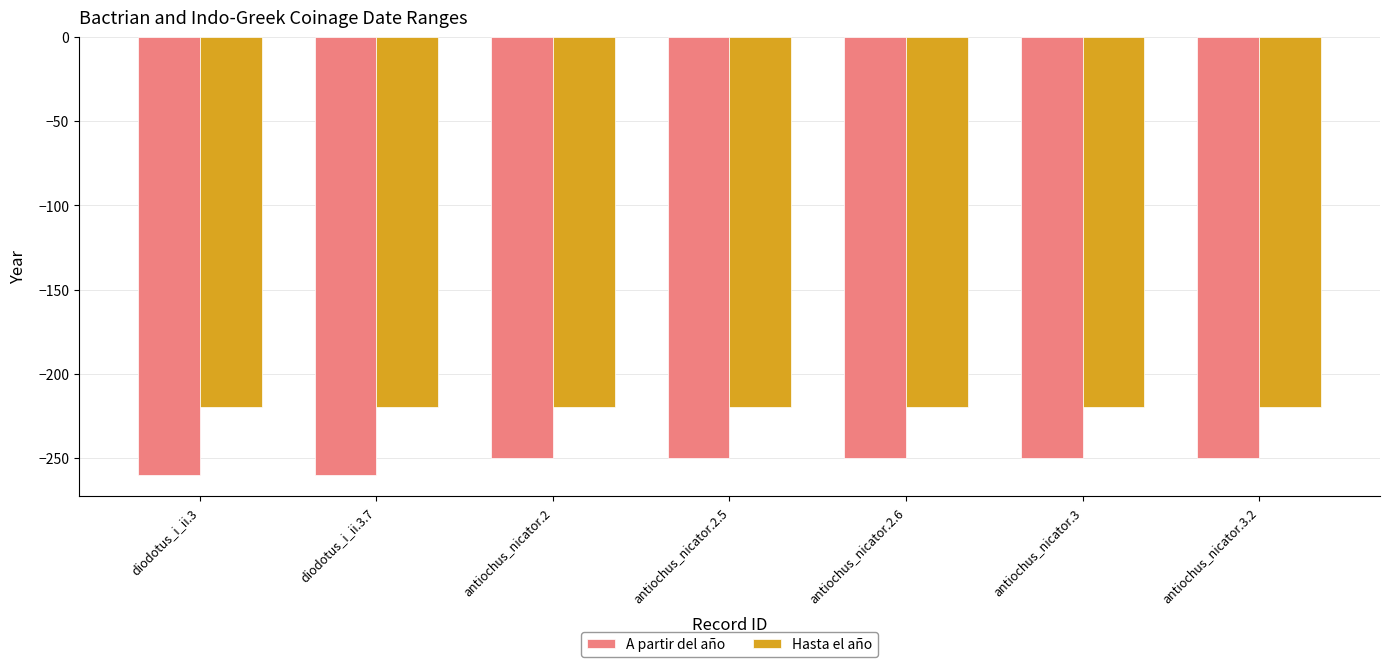

What is the sum of the Hasta el año values at antiochus_nicator.2.5 and antiochus_nicator.3.2?

-440